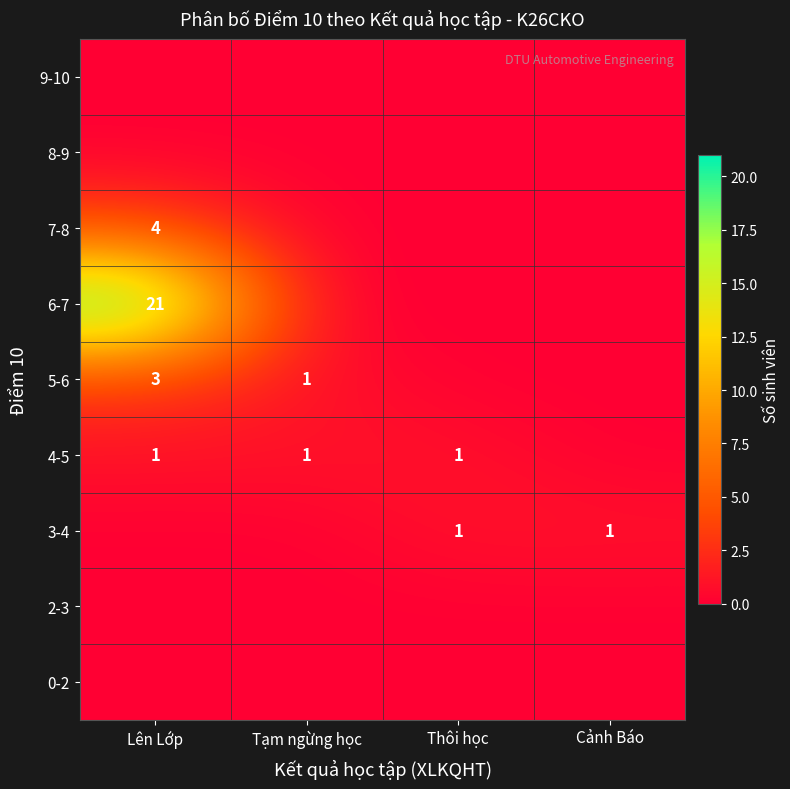

Is it true that 3-4 equals 0 at Cảnh Báo?

False